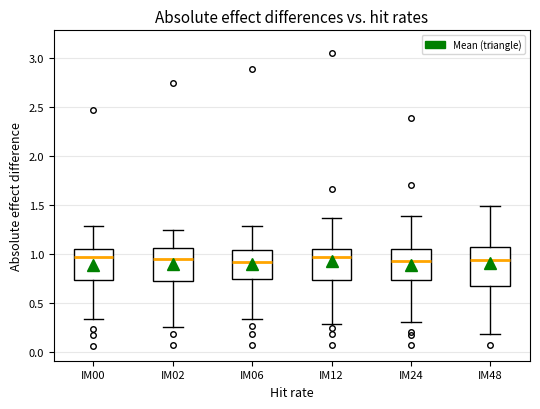

Which box is the tallest, from its lower edge to its upper edge?

IM48